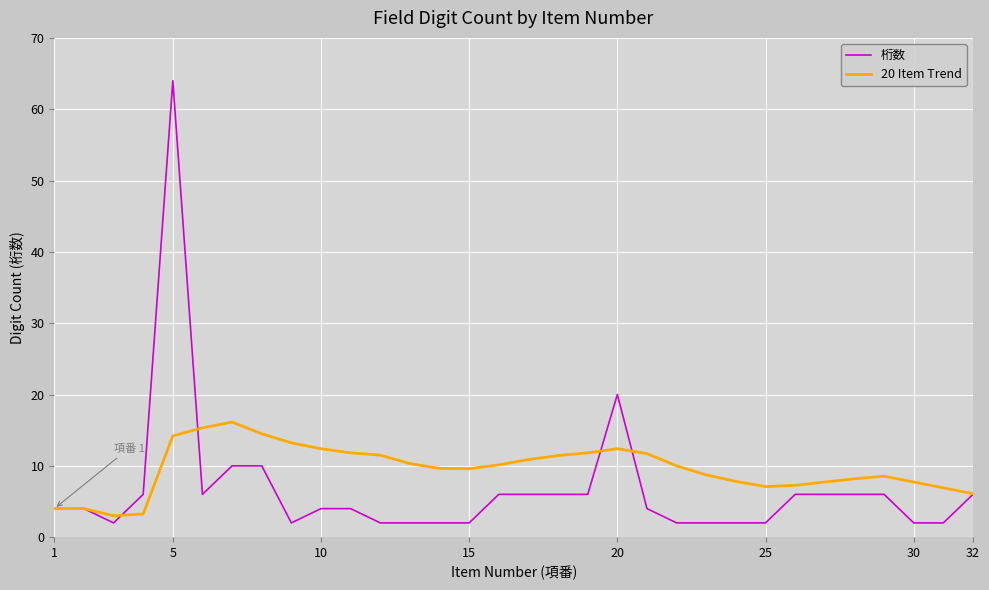

List the series in order of their overall mean, lowest first.

桁数, 20 Item Trend